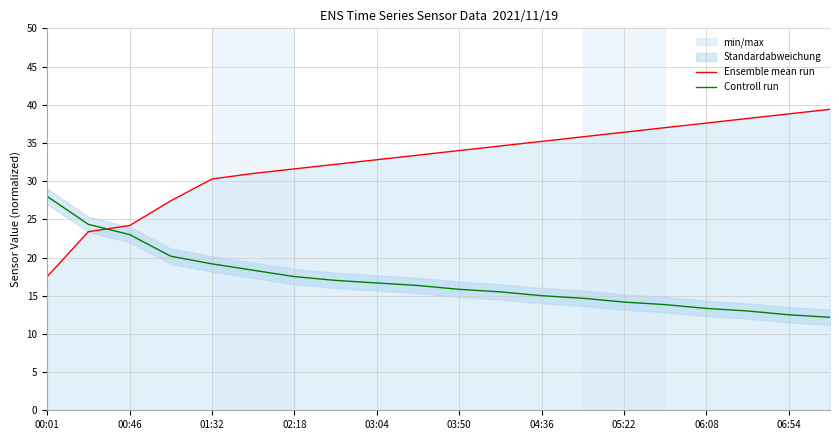

True or false: Controll run and Ensemble mean run intersect in this chart.

True